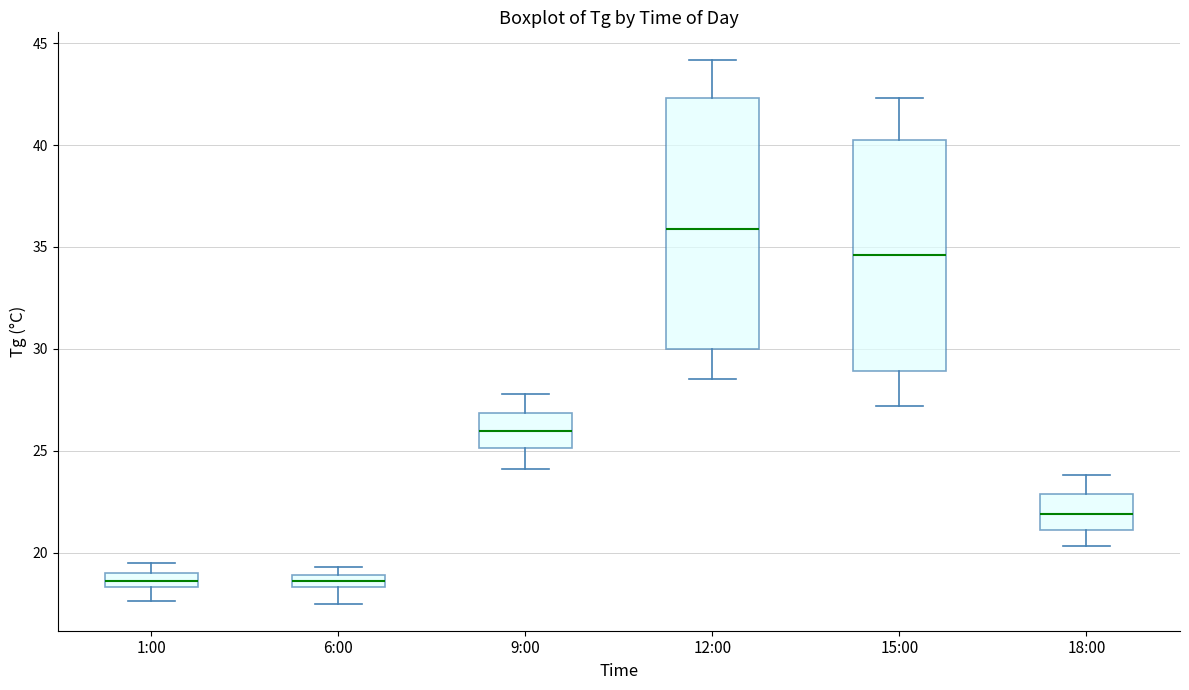

Comparing the boxes themselves (not the whiskers), which one is the tallest?

12:00